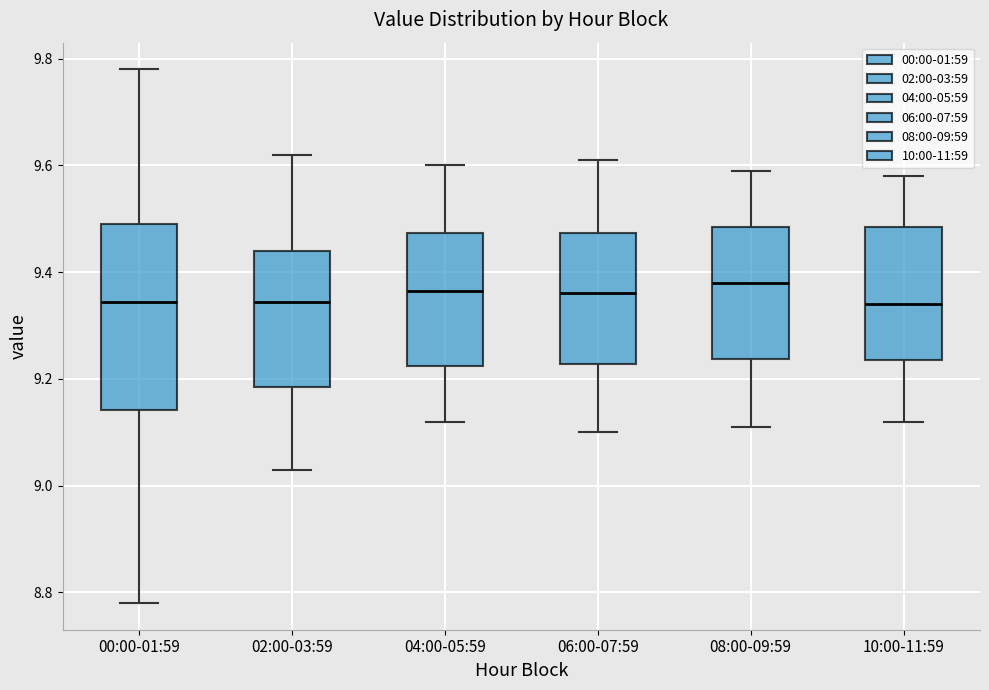

Reading left to right, read every box against the y-axis: the position of its median line, the range the box covers, and the ends of its whiskers. The values are not printed on the chart, so give them approximately, as read against the axis.

00:00-01:59: median 9.34, box 9.14 to 9.50, whiskers 8.78 to 9.78
02:00-03:59: median 9.34, box 9.18 to 9.44, whiskers 9.04 to 9.62
04:00-05:59: median 9.36, box 9.22 to 9.48, whiskers 9.12 to 9.60
06:00-07:59: median 9.36, box 9.22 to 9.48, whiskers 9.10 to 9.62
08:00-09:59: median 9.38, box 9.24 to 9.48, whiskers 9.12 to 9.60
10:00-11:59: median 9.34, box 9.24 to 9.48, whiskers 9.12 to 9.58